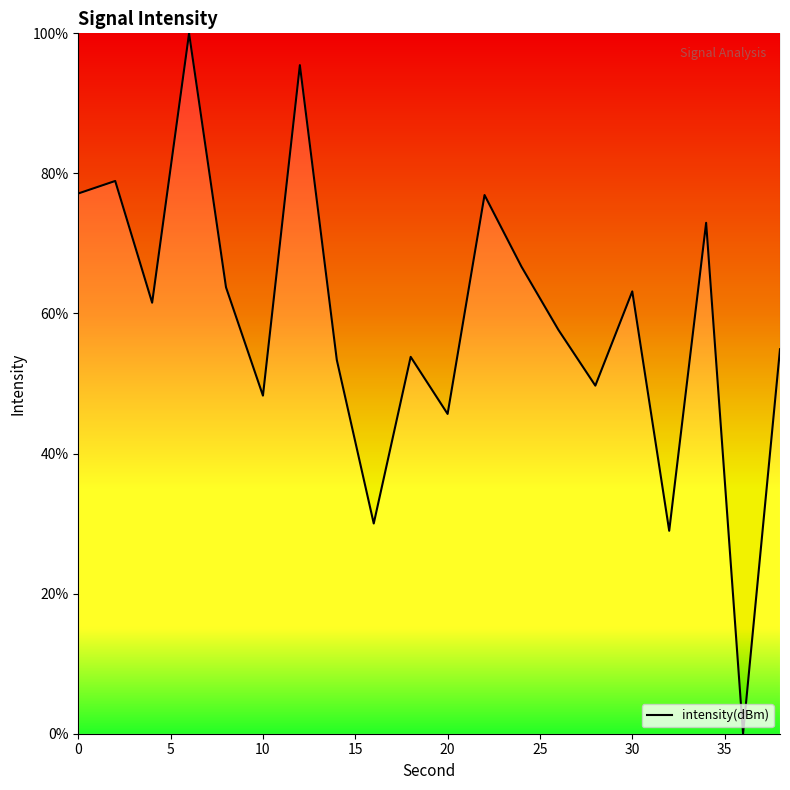

What is the maximum value shown in the chart?

100.0